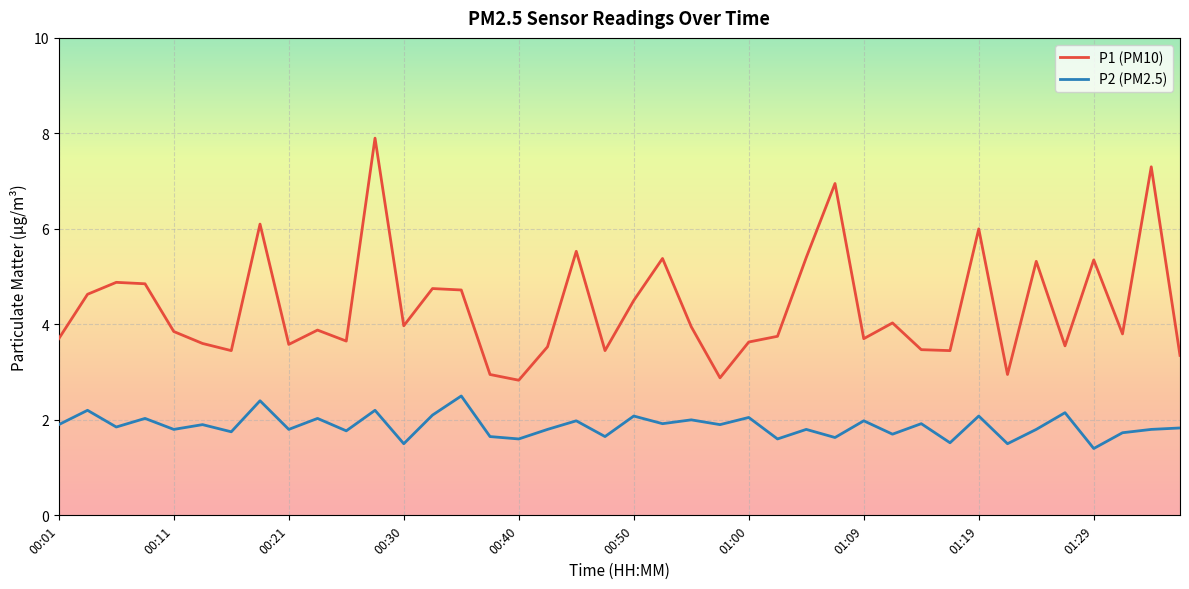

What is the difference between the second highest and second lowest values in the P2 (PM2.5) series?

0.9